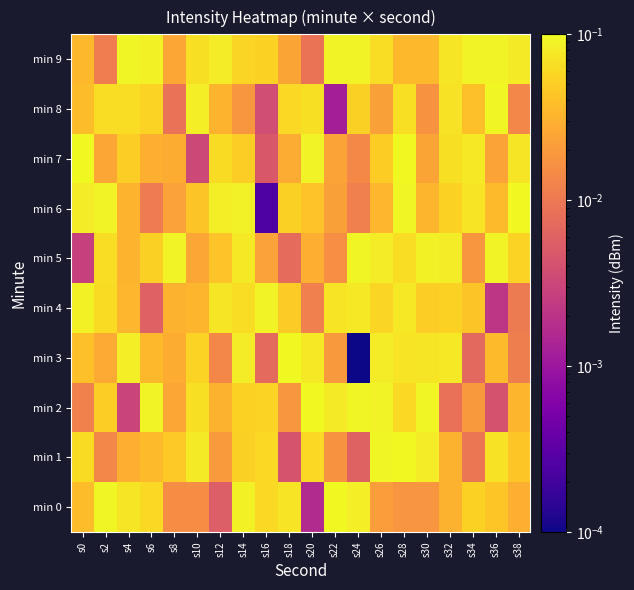

At which category is the sum across all series the highest?

s28